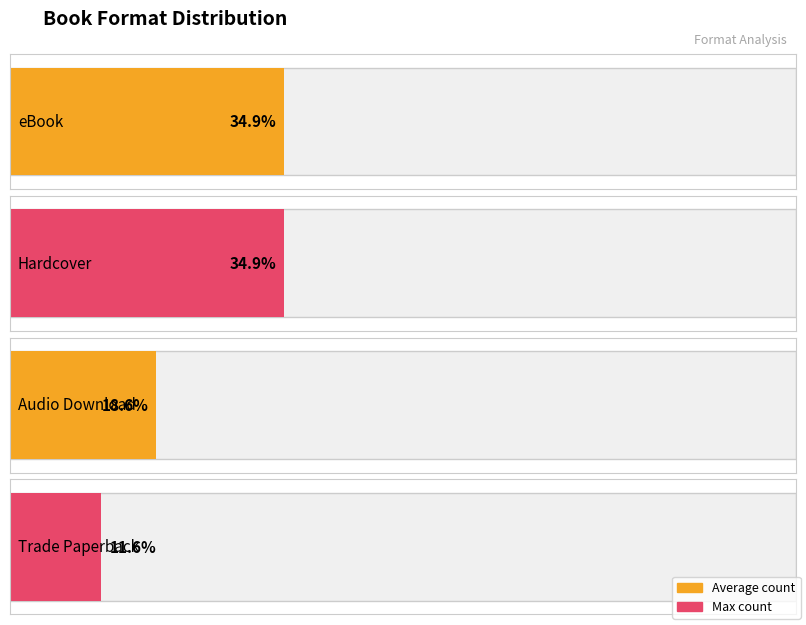

The value at eBook is 3. True or false?

False